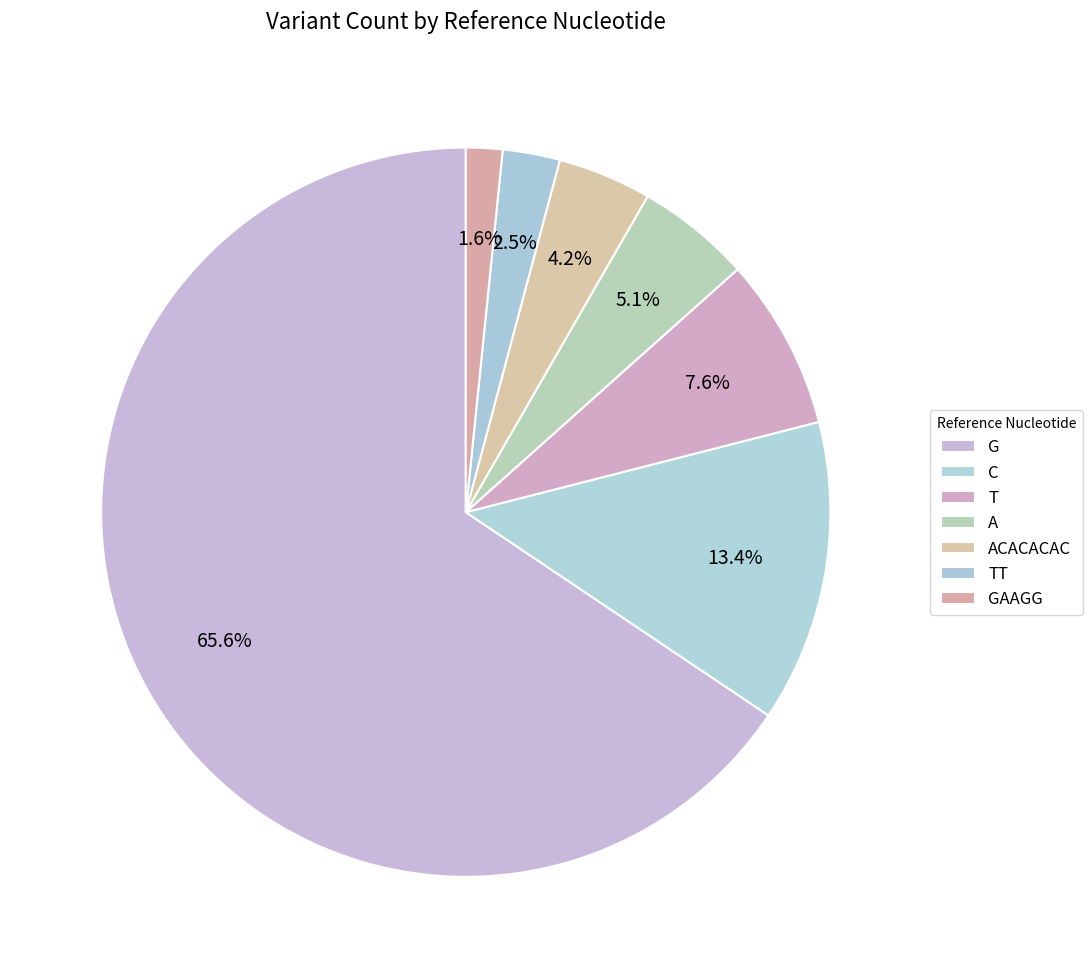

True or false: T accounts for 18% of the total.

False